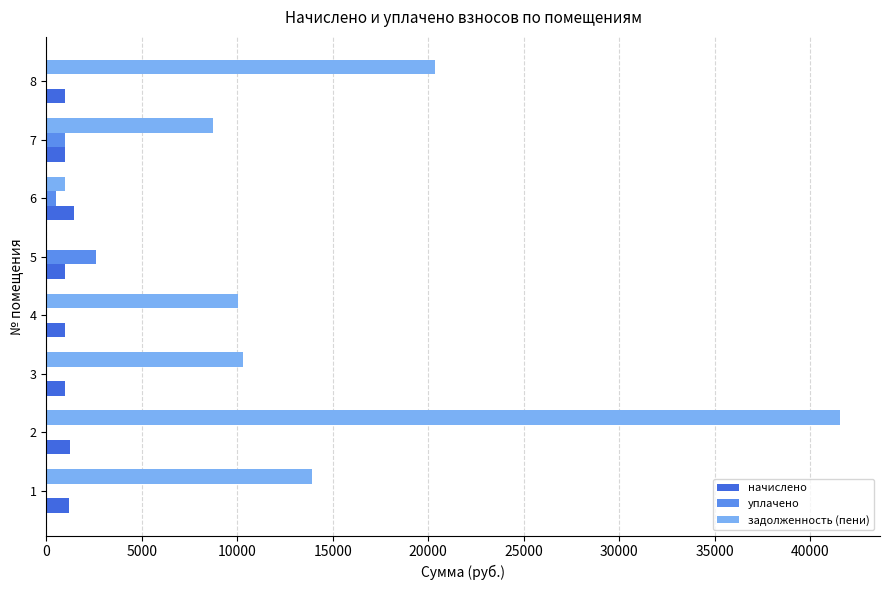

What is the average value of the задолженность (пени) series?

13230.8